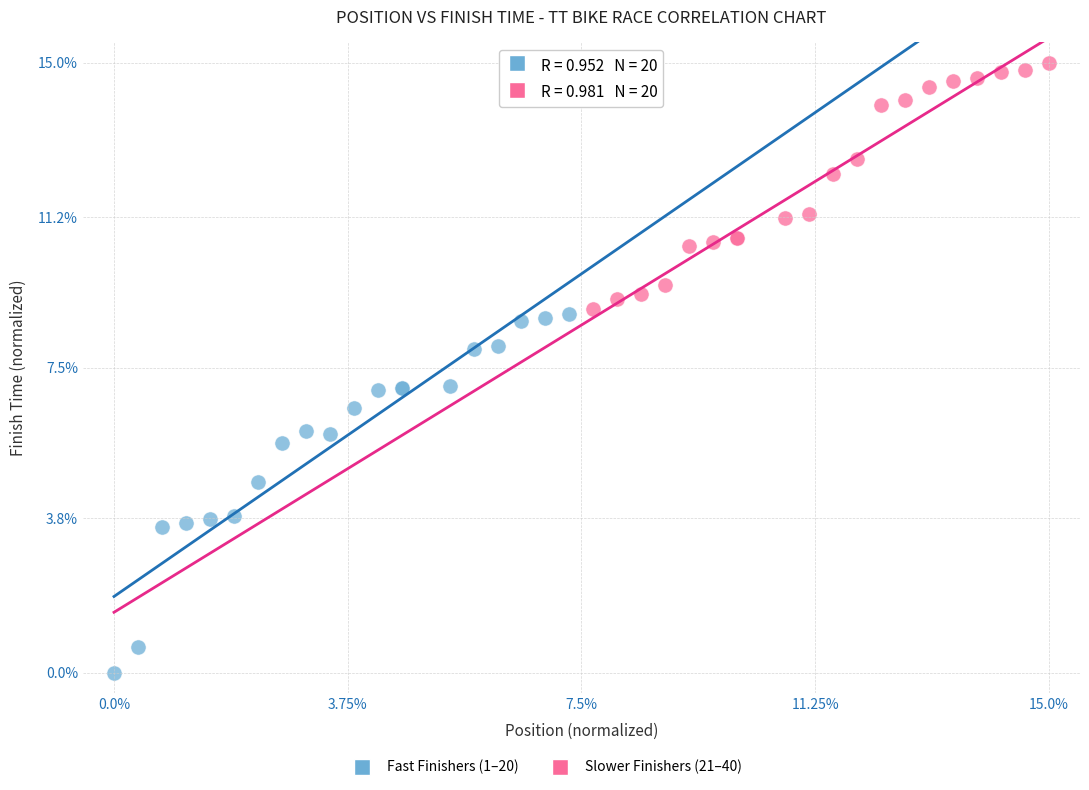

Which series has the largest Y range (max minus min)?

Fast Finishers (1–20)